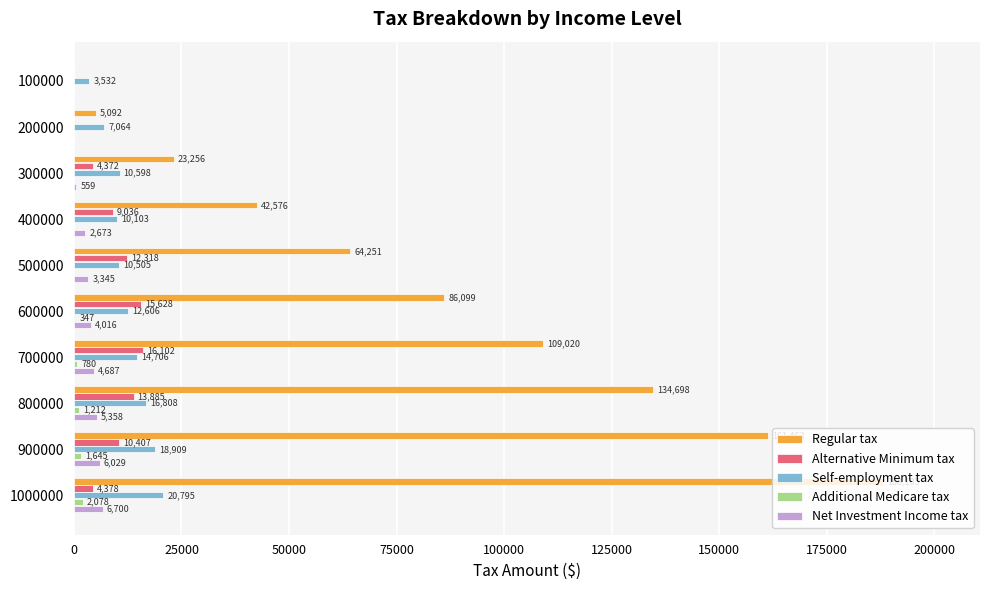

Which series has the largest range (max minus min)?

Regular tax